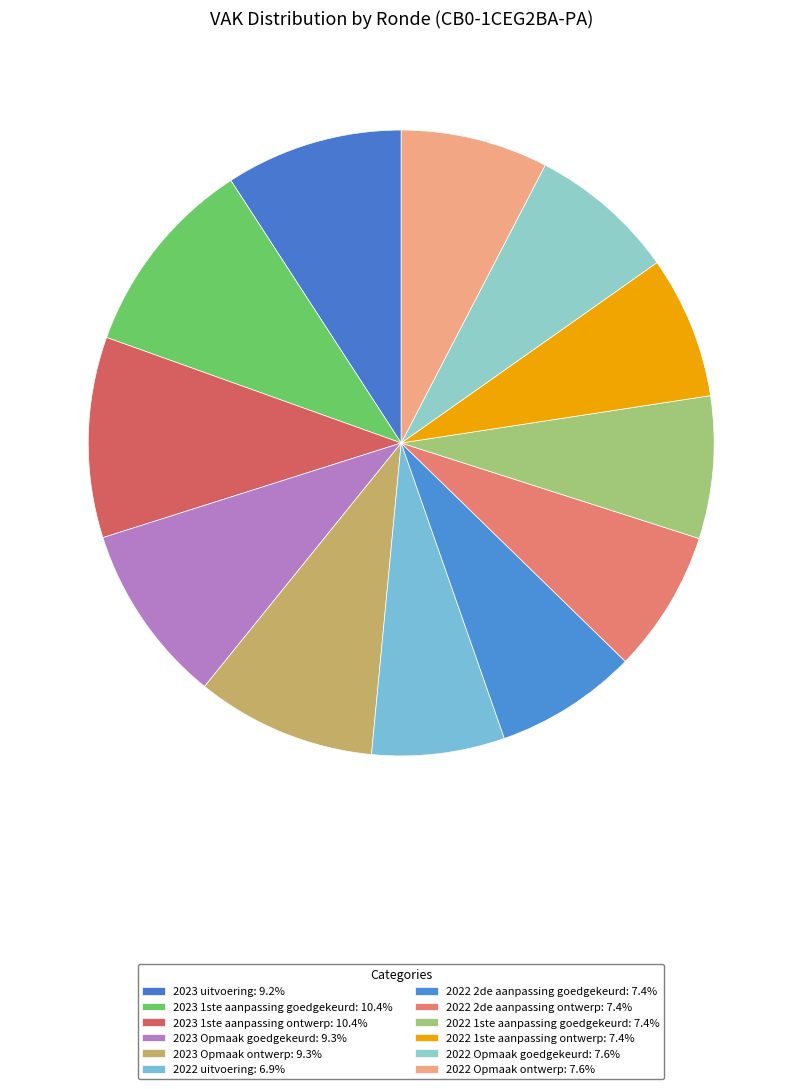

The 2022 1ste aanpassing goedgekeurd slice represents 7% of the pie. True or false?

True